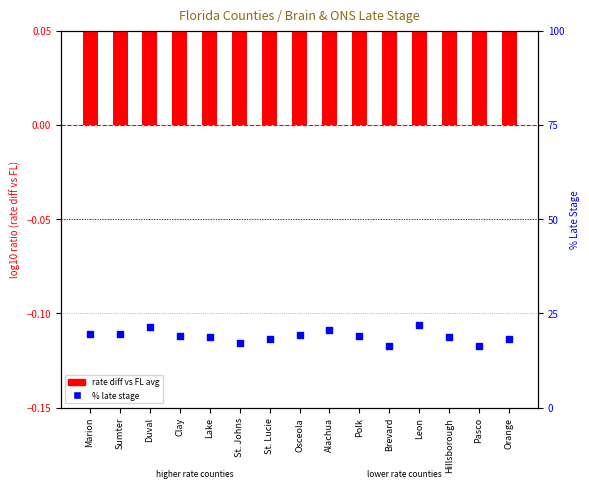

At how many categories does at least one series exceed 17?

13